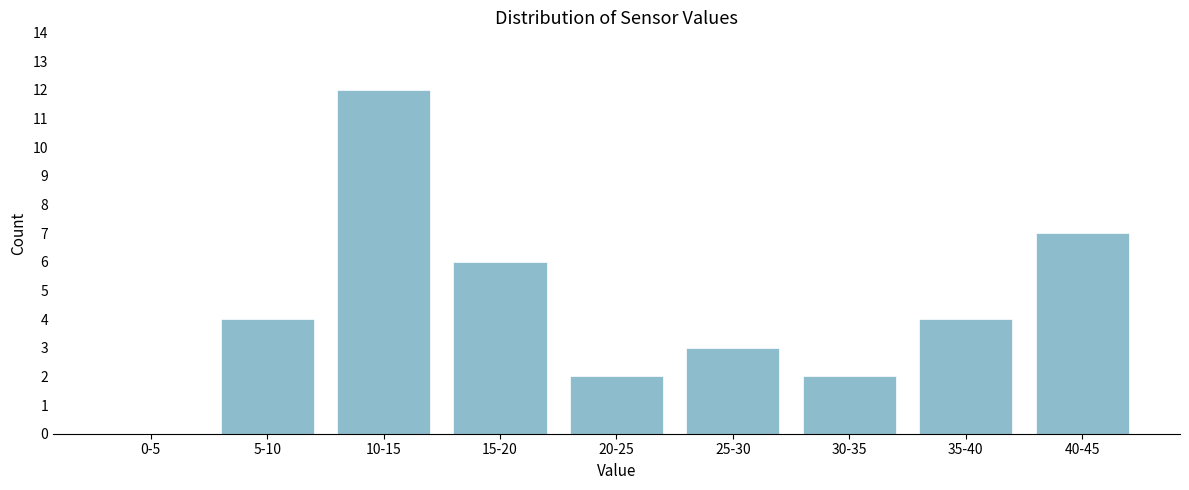

Reading left to right, list all the values displayed in this chart.

0-5=0	5-10=4	10-15=12	15-20=6	20-25=2	25-30=3	30-35=2	35-40=4	40-45=7